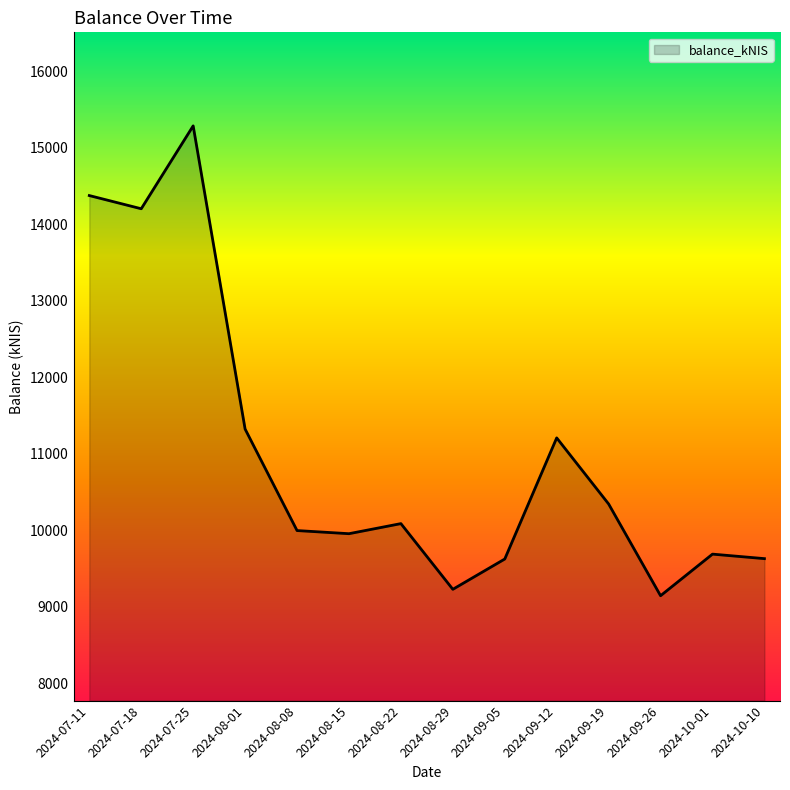

What is the change in value from 2024-07-25 to 2024-10-01?

-5599.6